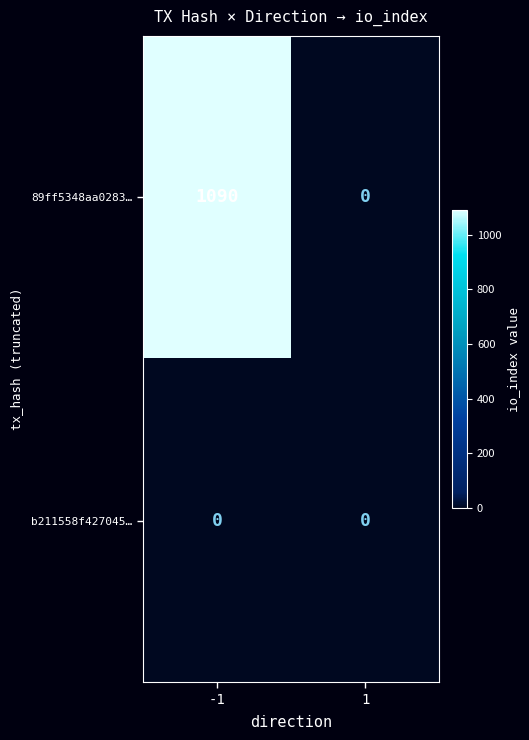

Which label corresponds to the largest value in the chart?

-1